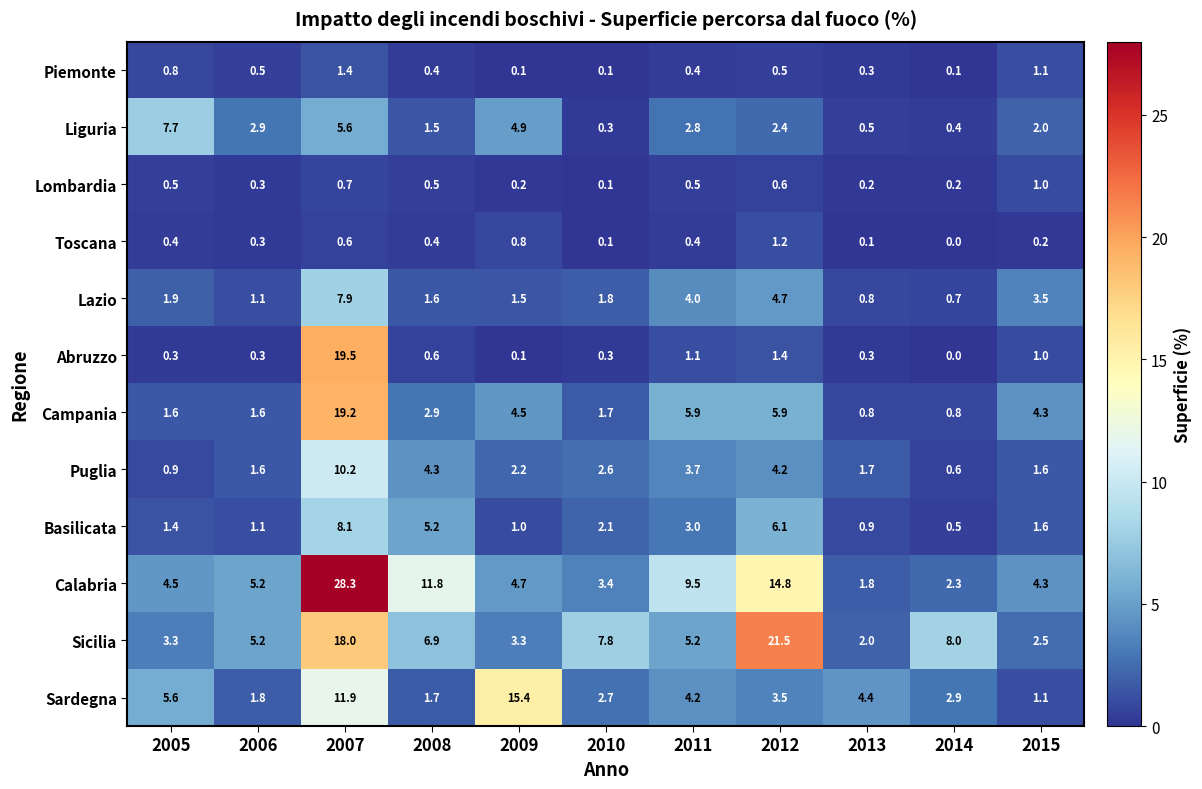

Rank the series by their maximum value, from lowest to highest.

Lombardia, Toscana, Piemonte, Liguria, Lazio, Basilicata, Puglia, Sardegna, Campania, Abruzzo, Sicilia, Calabria